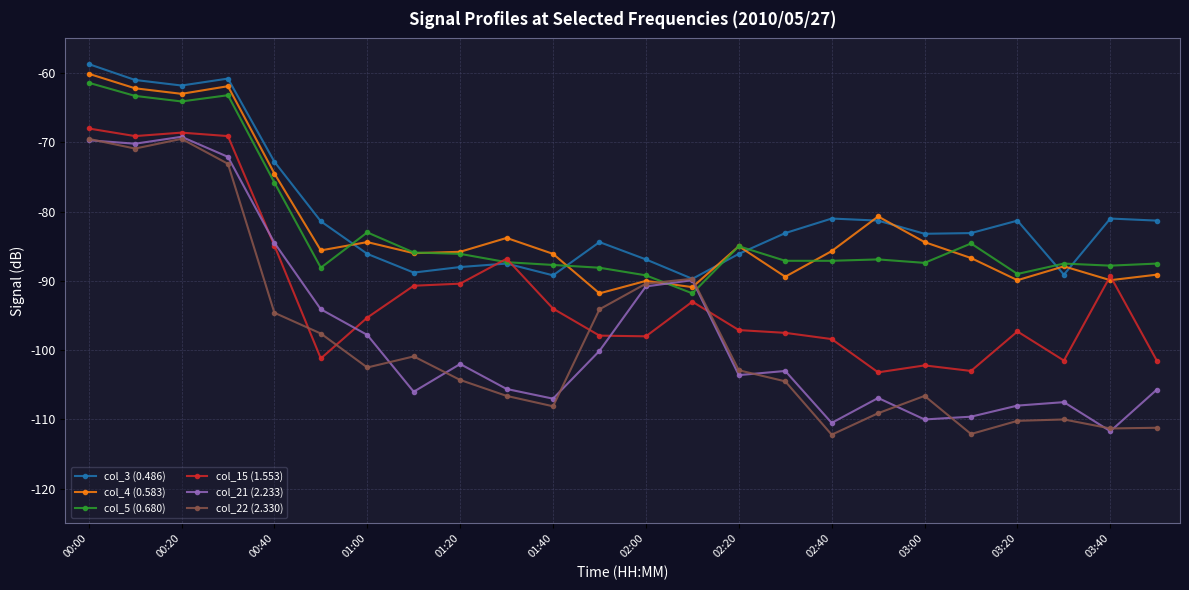

After their last crossing, which series has the higher values: col_15 (1.553) or col_22 (2.330)?

col_15 (1.553)